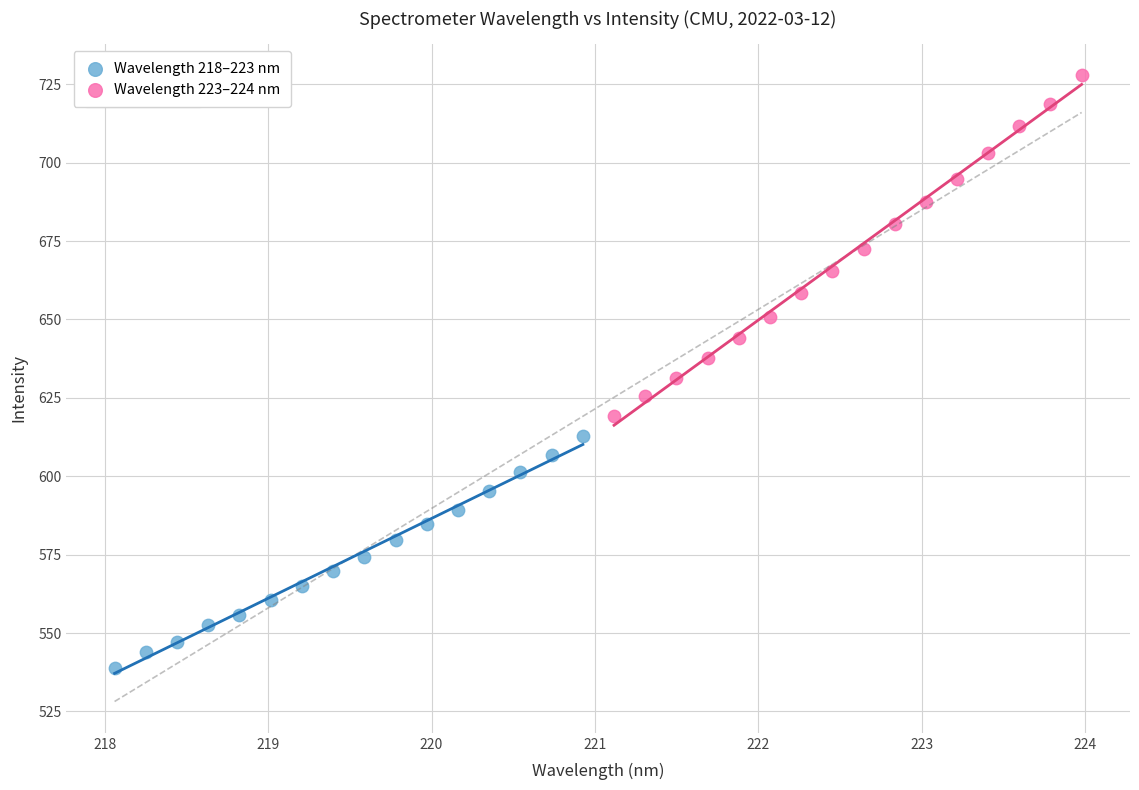

Which series reaches the maximum Y coordinate?

Wavelength 223–224 nm